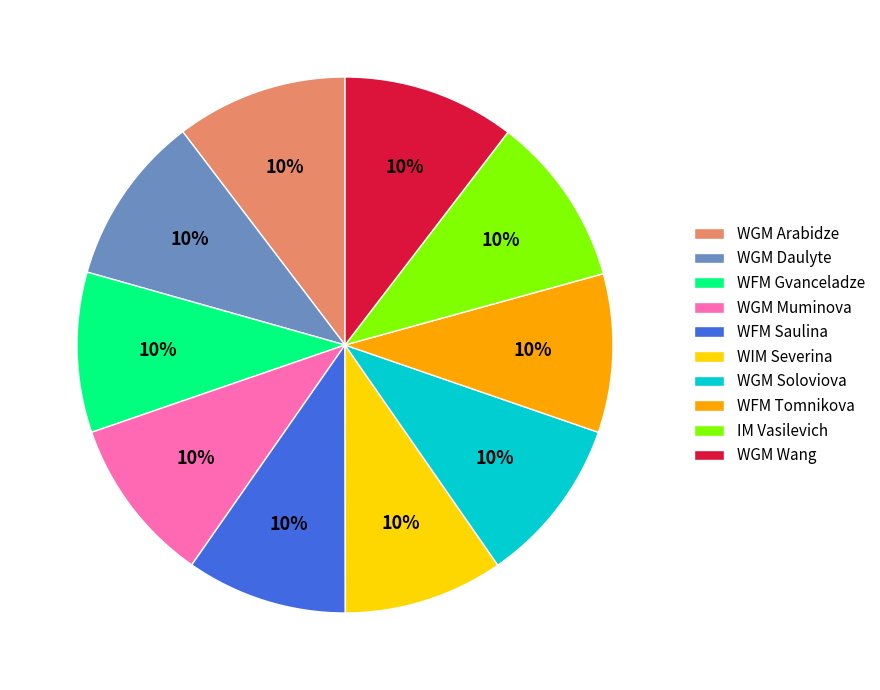

How many slices are in this pie chart?

10